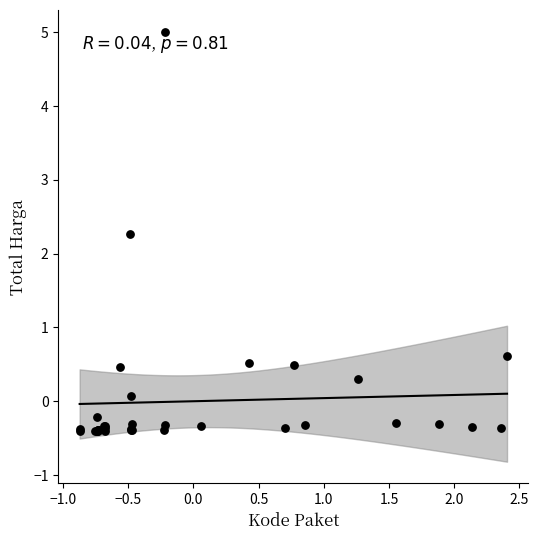

What Y value in the scatter plot is closest to 2?

2.3